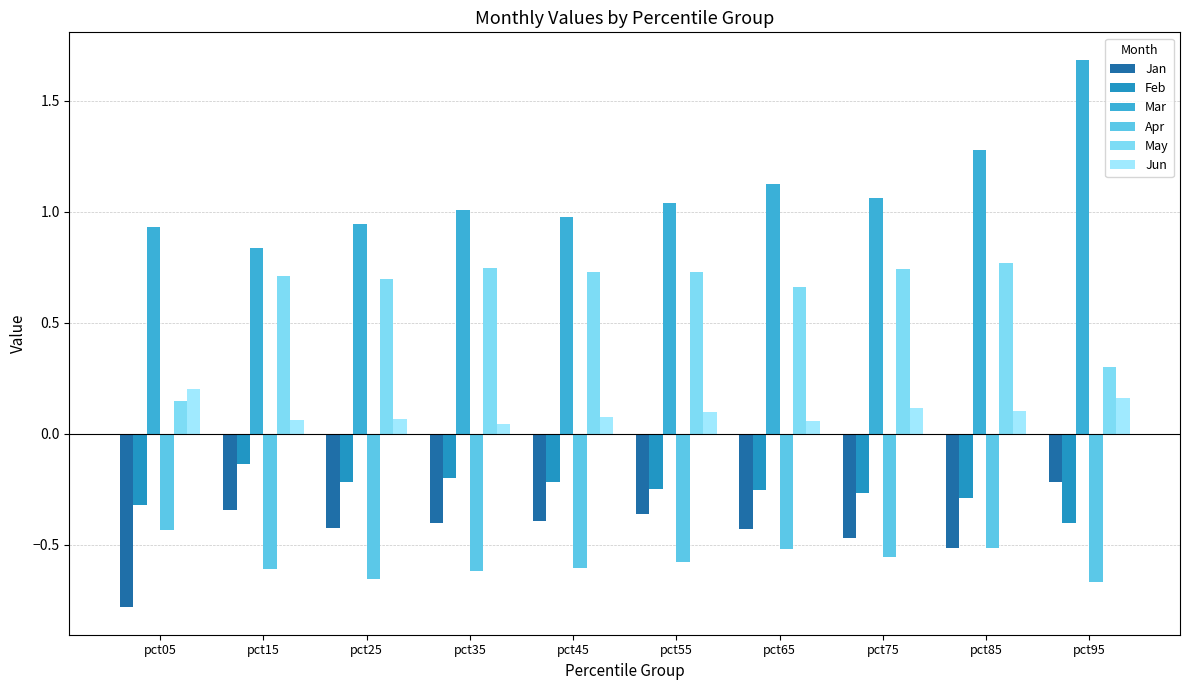

Are the bars grouped side by side (vs. stacked)?

Yes